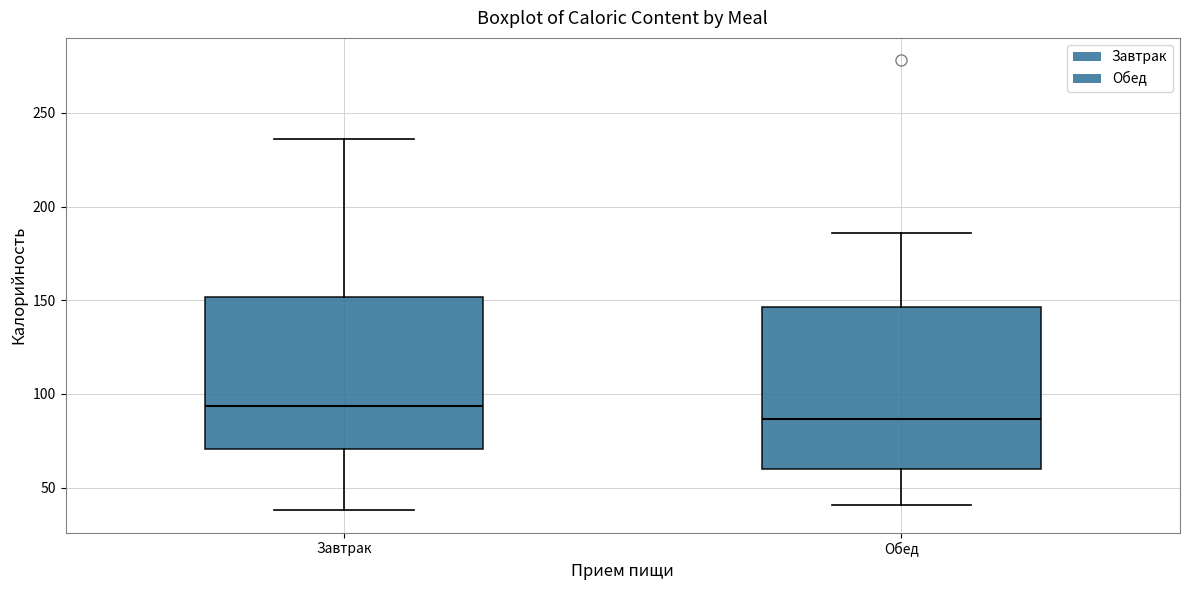

Reading left to right, read every box against the y-axis: the position of its median line, the range the box covers, and the ends of its whiskers. The values are not printed on the chart, so give them approximately, as read against the axis.

Завтрак: median 95, box 70 to 150, whiskers 40 to 235
Обед: median 85, box 60 to 145, whiskers 40 to 185